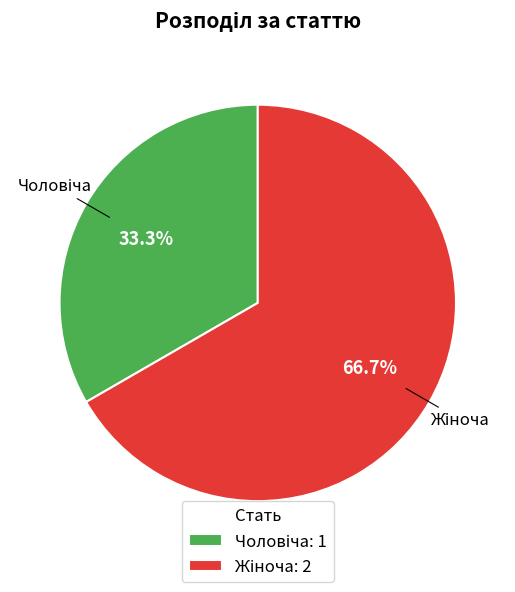

Is there a majority slice in this chart?

Yes